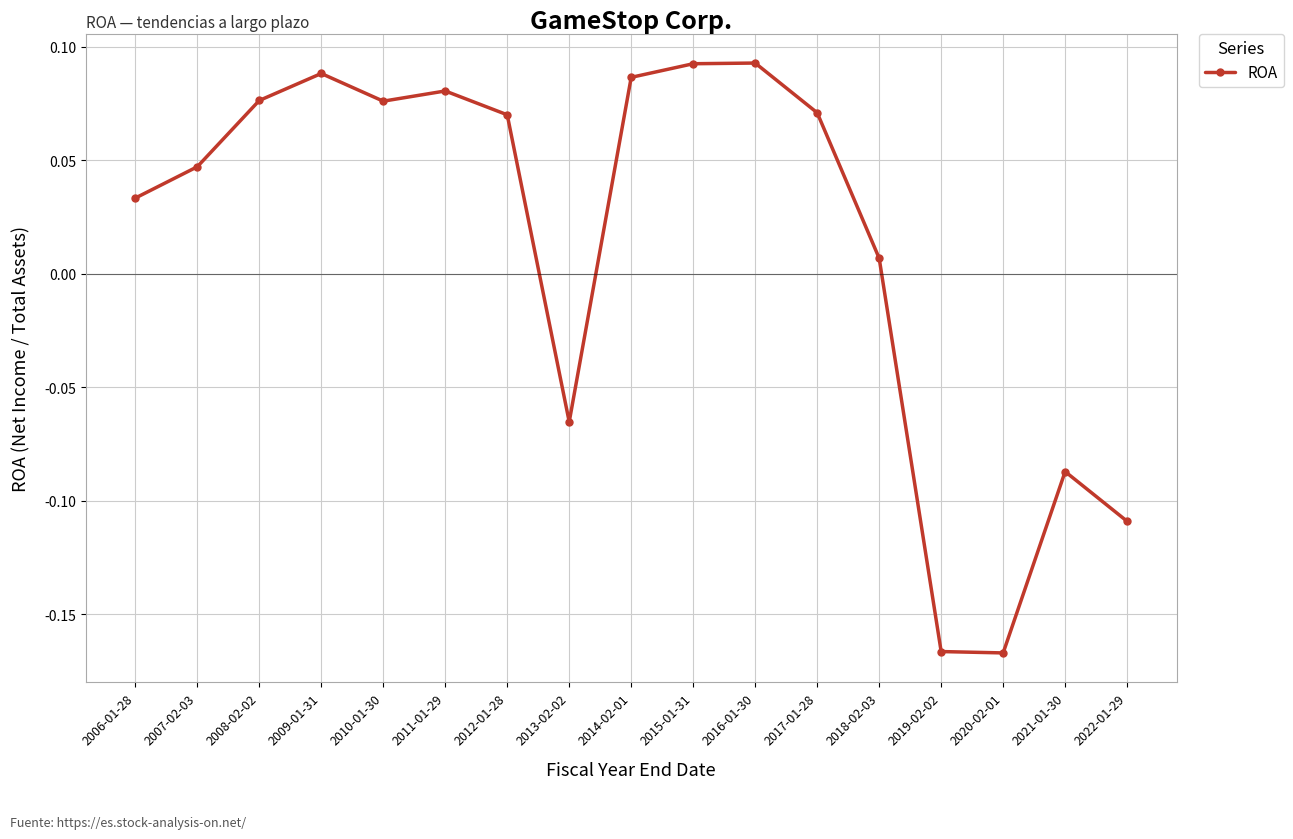

What is the sum of the values at 2009-01-31 and 2017-01-28?

0.2